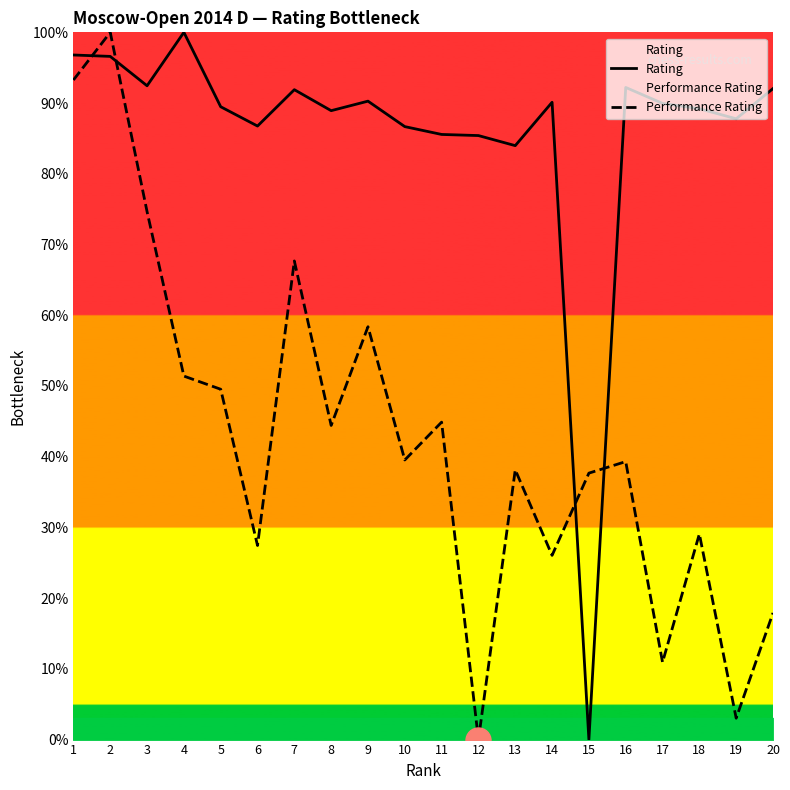

What is the difference between the highest and lowest values at 18?

60.1